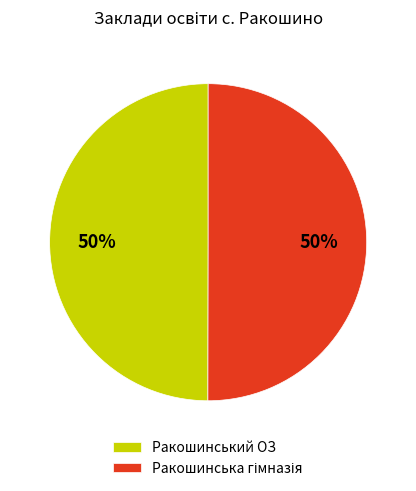

To the nearest percent, what is the average slice percentage?

50%